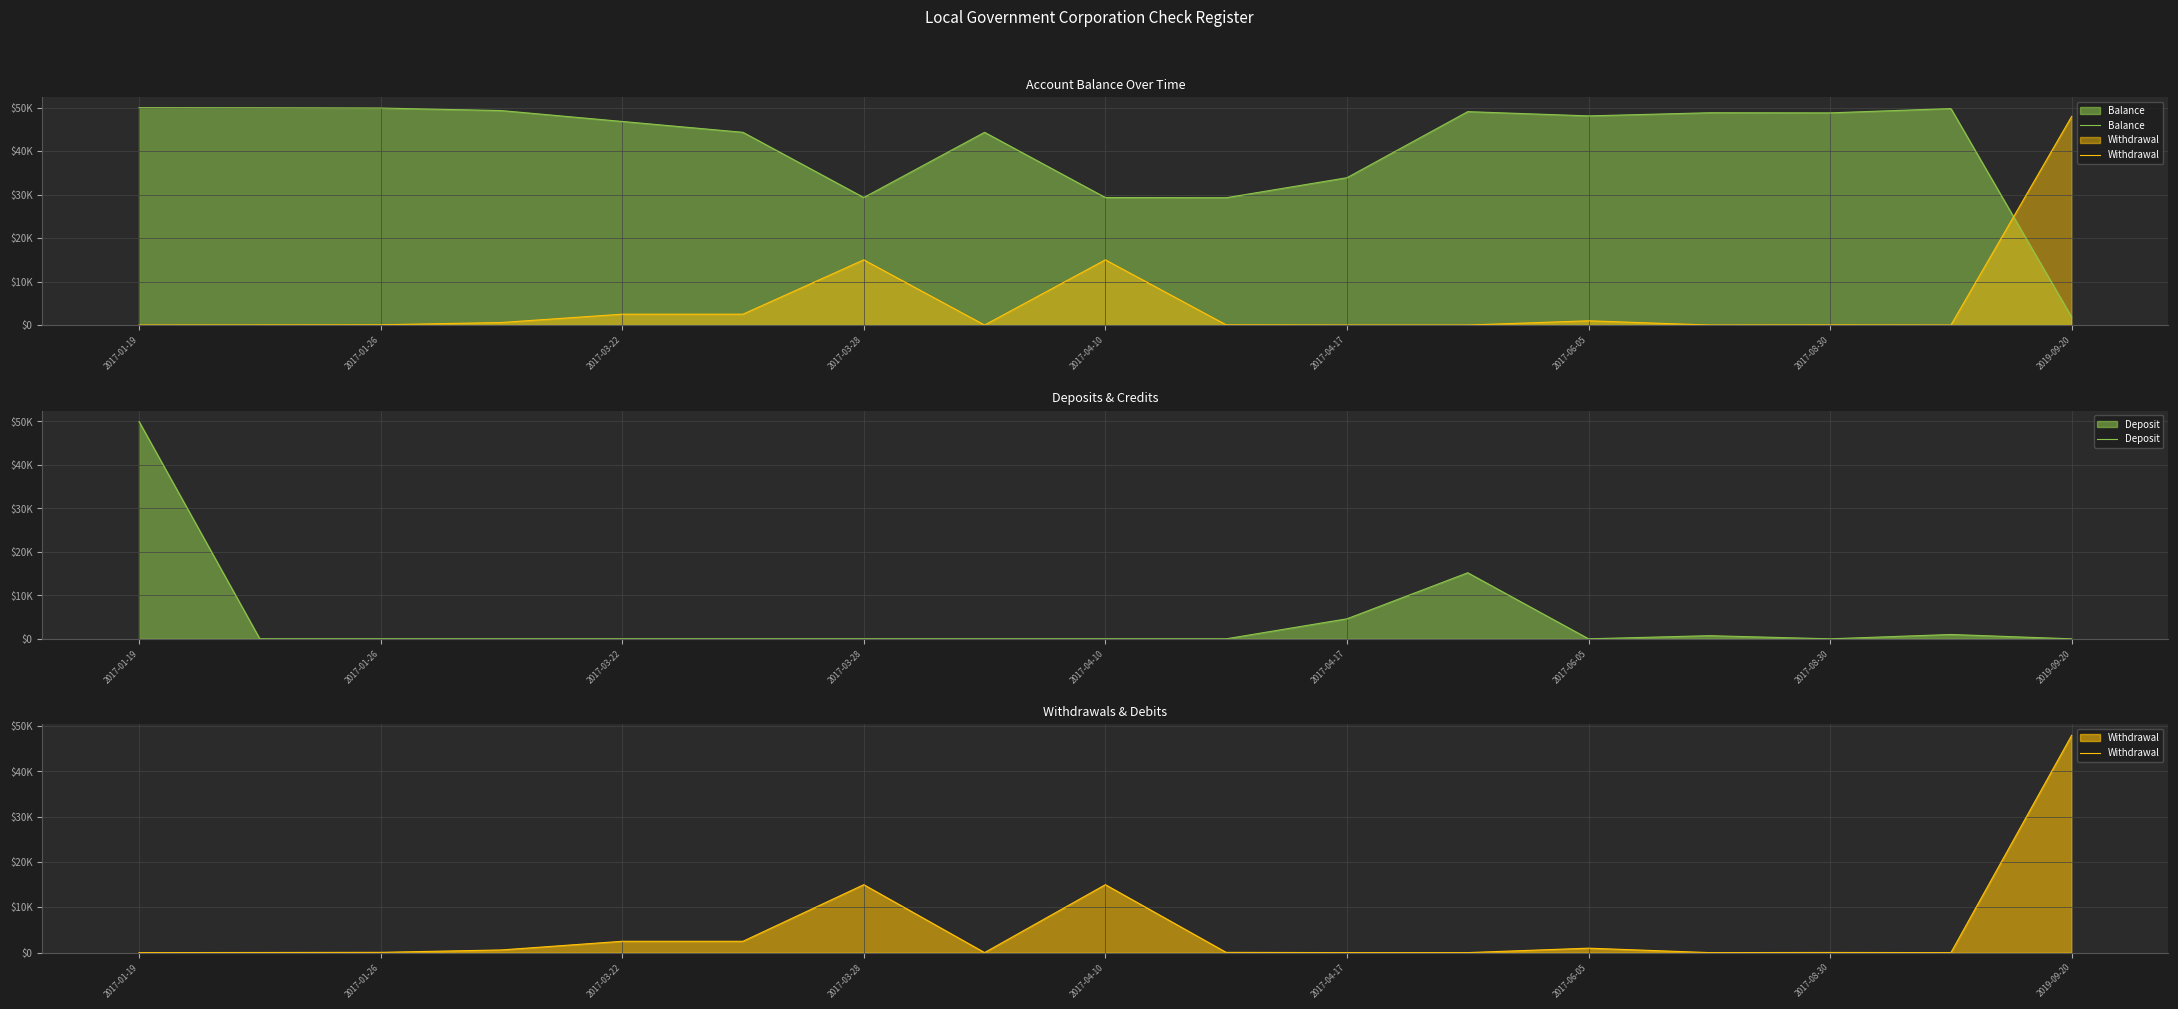

Which series has the largest total across all categories?

Balance